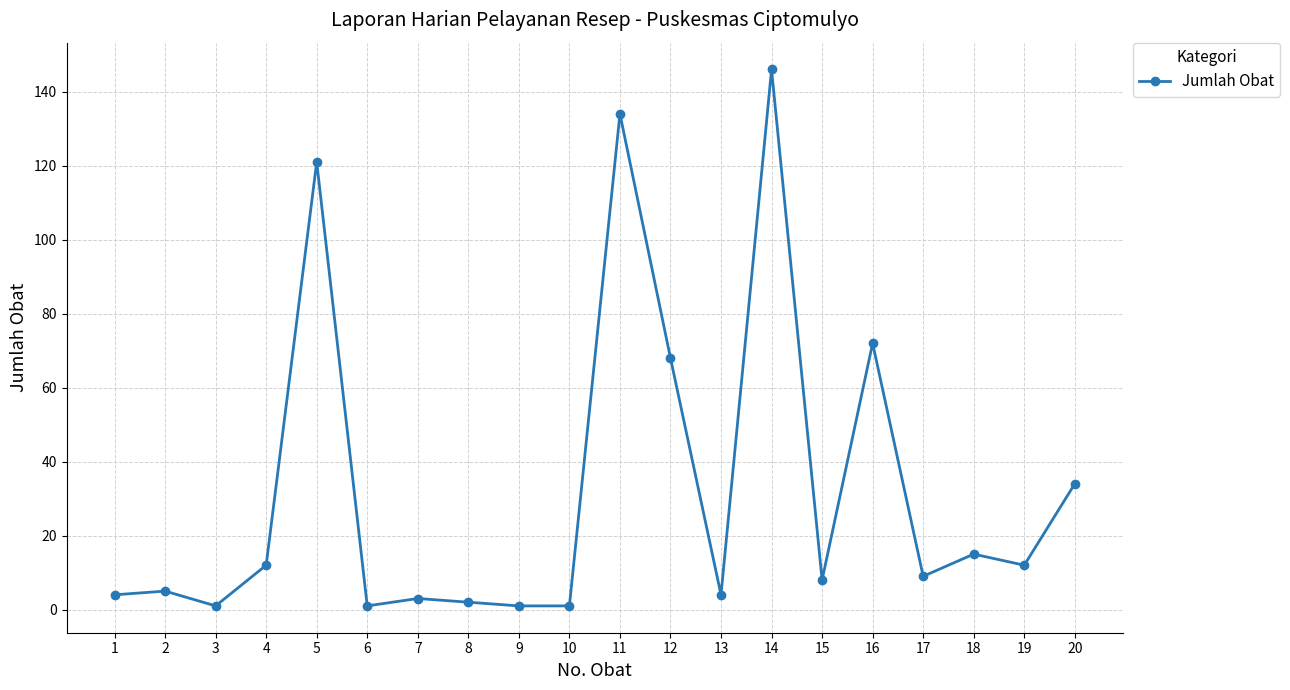

What is the change in value from 1 to 12?

+64